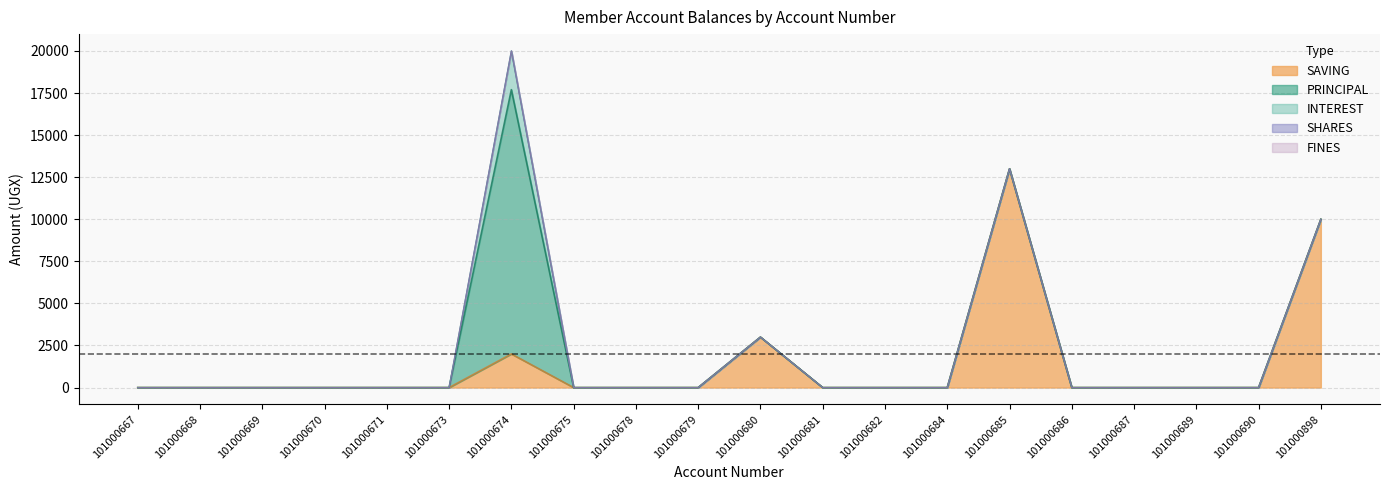

Which series has the largest total across all categories?

SAVING